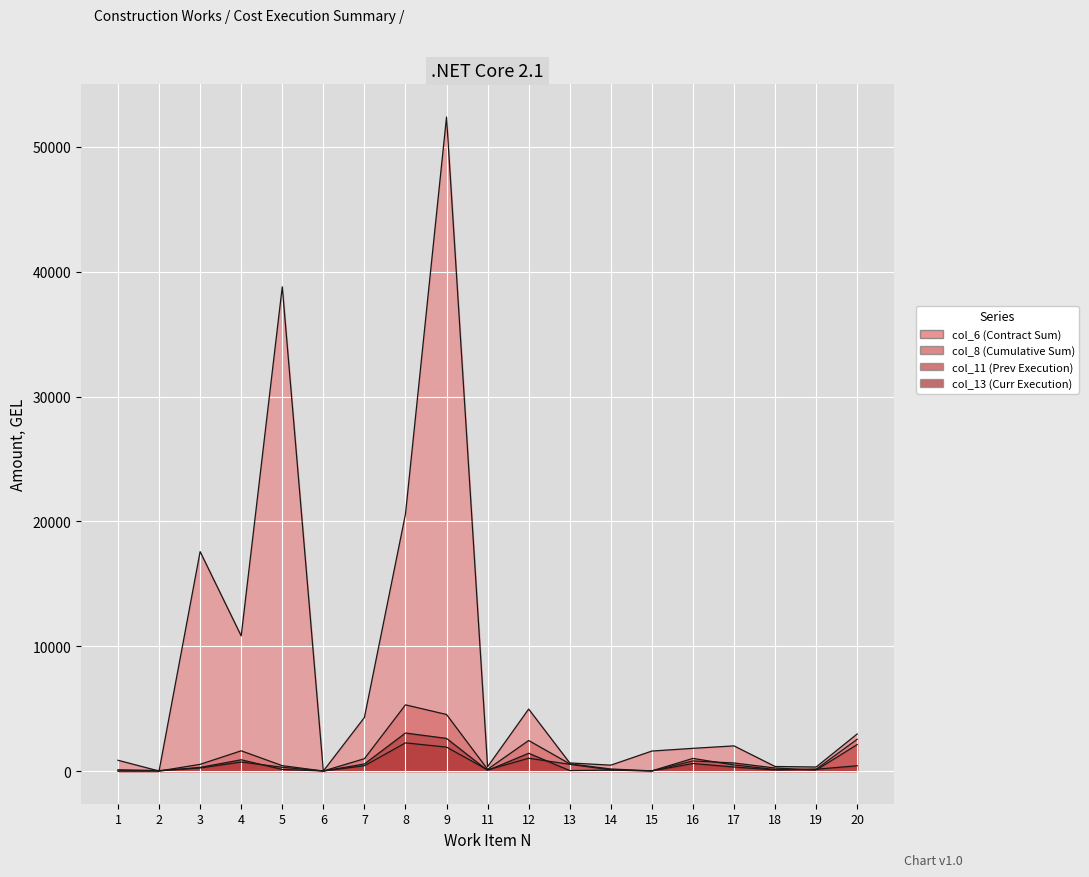

The value of col_11 (Prev Execution) at 17 is 901.6. True or false?

False